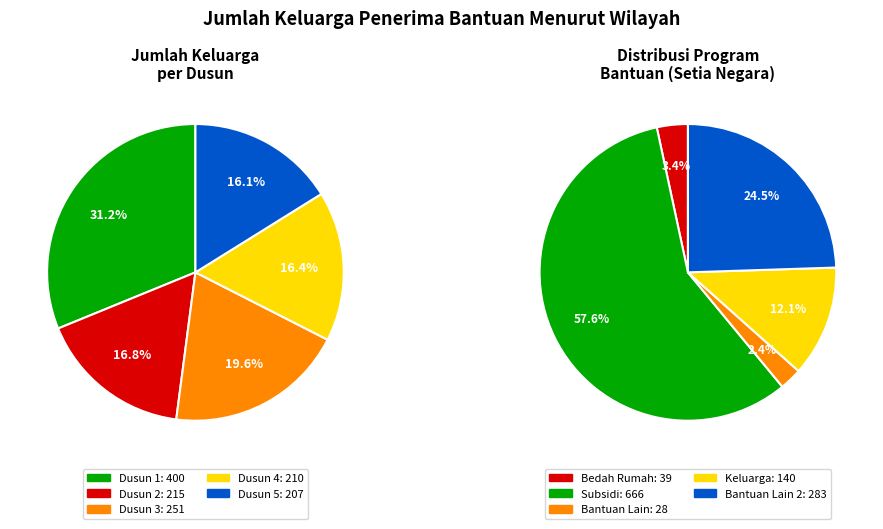

Does Dusun 1 account for over 50% of the chart?

No